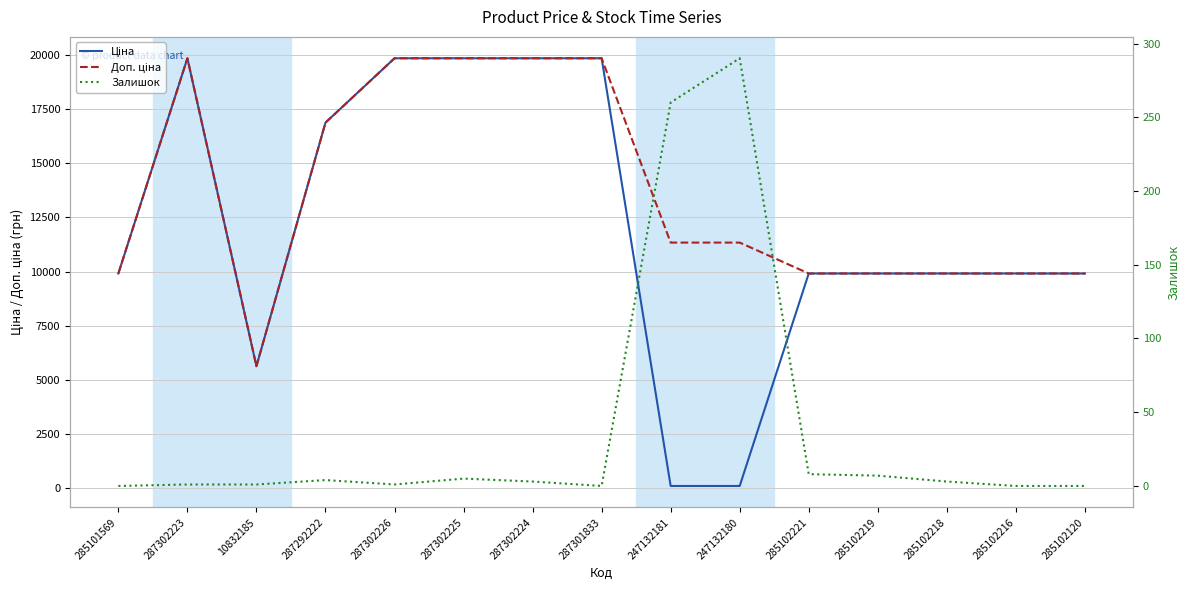

What are all the series names shown in the legend?

Ціна, Доп. ціна, Залишок